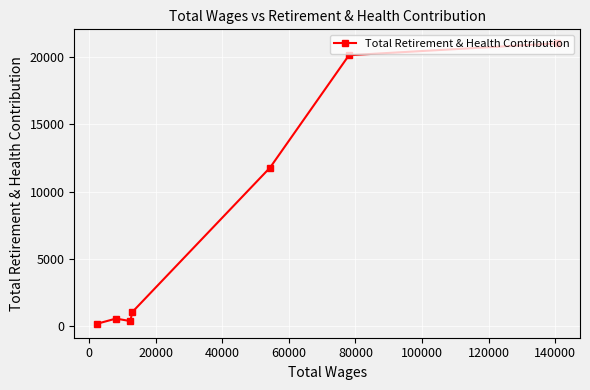

What is the value of the 1st point from the left?

200